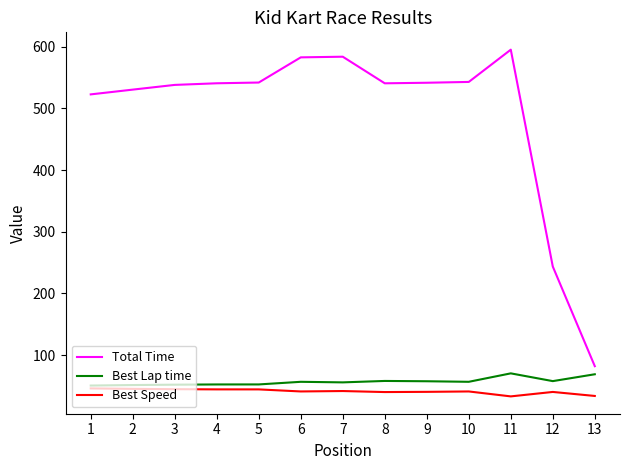

What is the minimum value for Total Time?

82.1